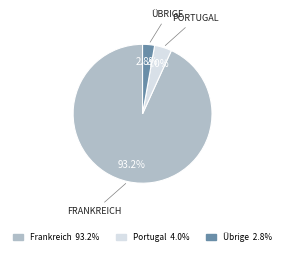

Is there a majority slice in this chart?

Yes